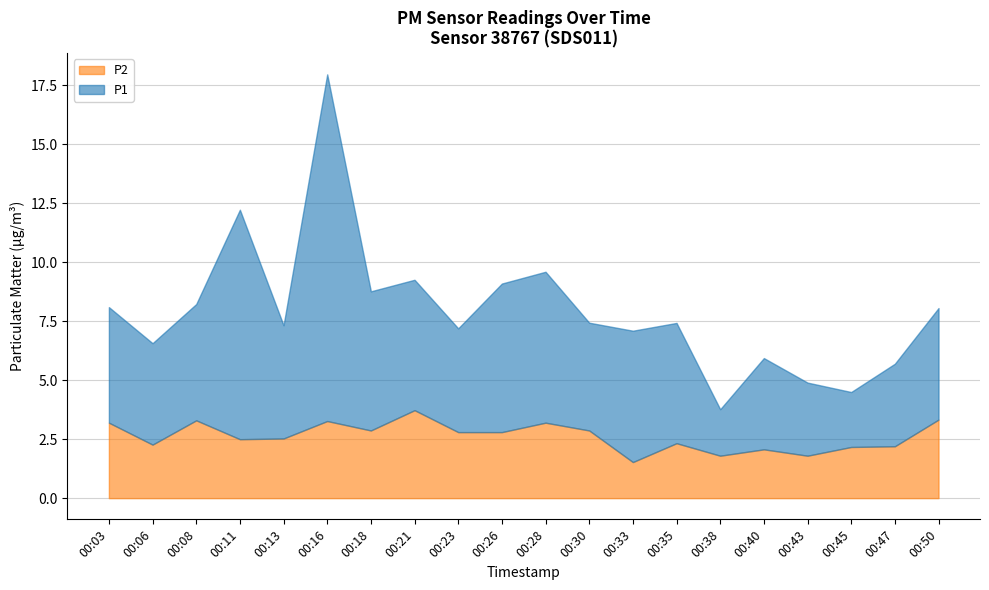

At which label is P1 closest to 8?

00:28